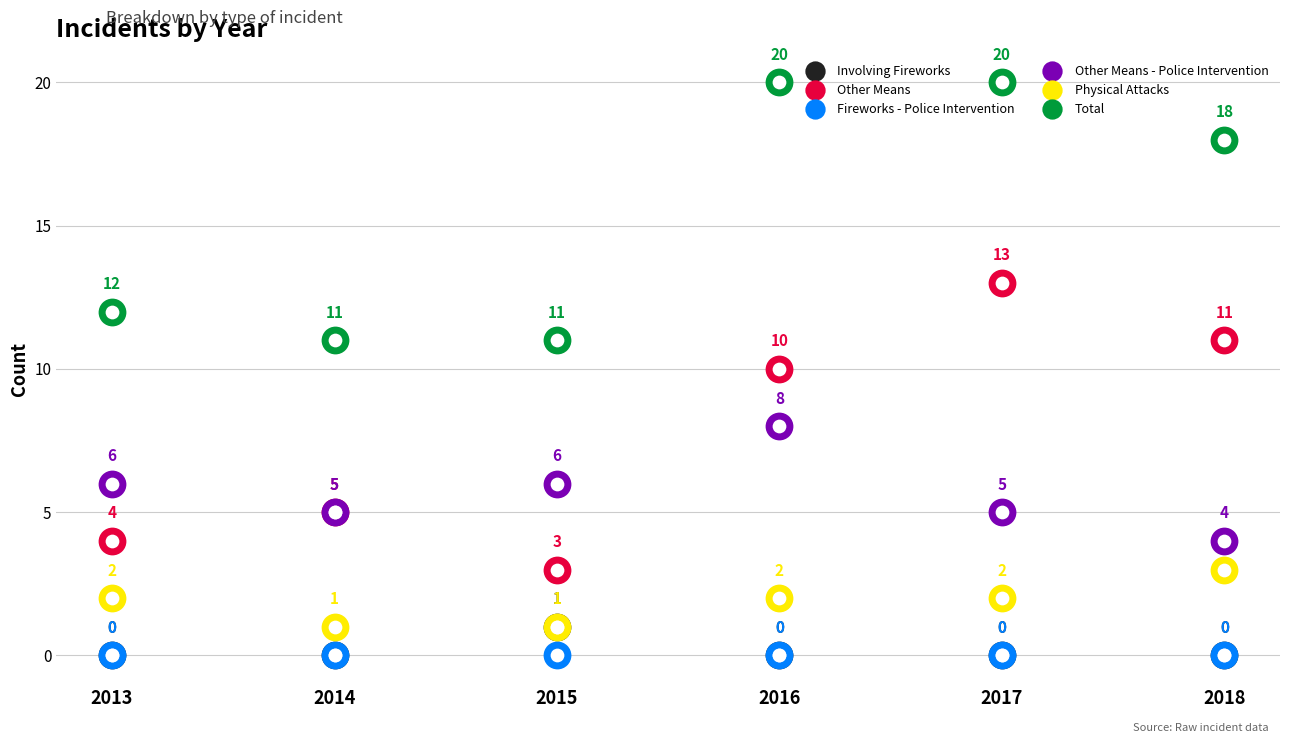

What are all the series names shown in the legend?

Involving Fireworks, Other Means, Fireworks - Police Intervention, Other Means - Police Intervention, Physical Attacks, Total